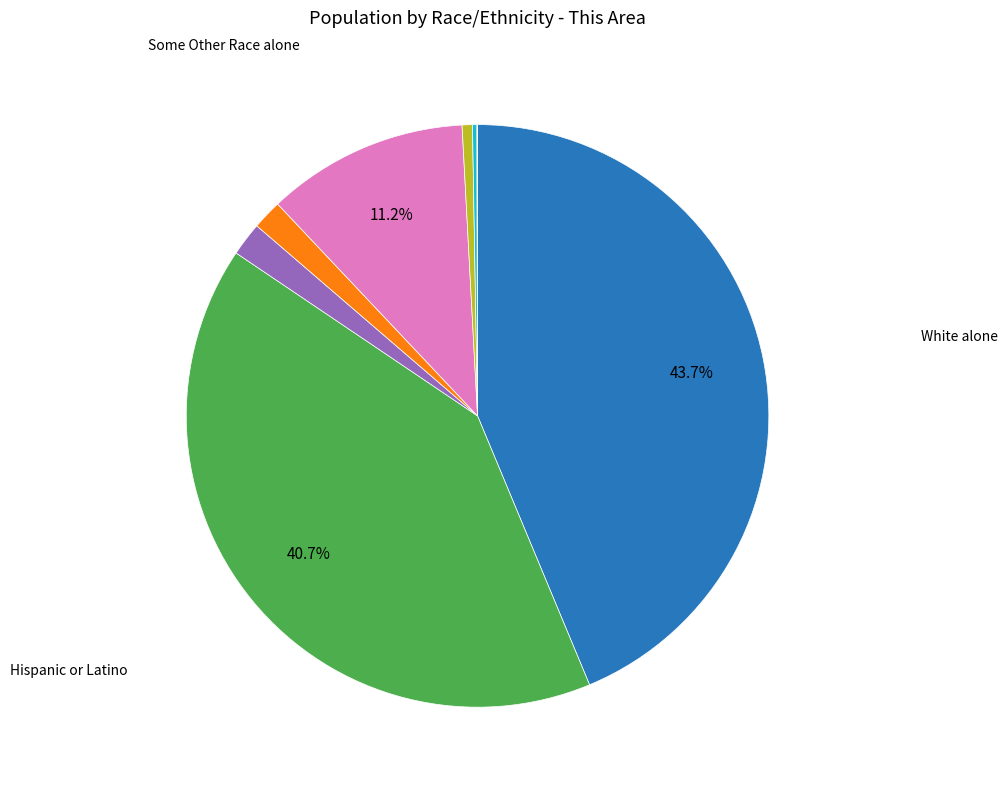

Is there a majority slice in this chart?

No